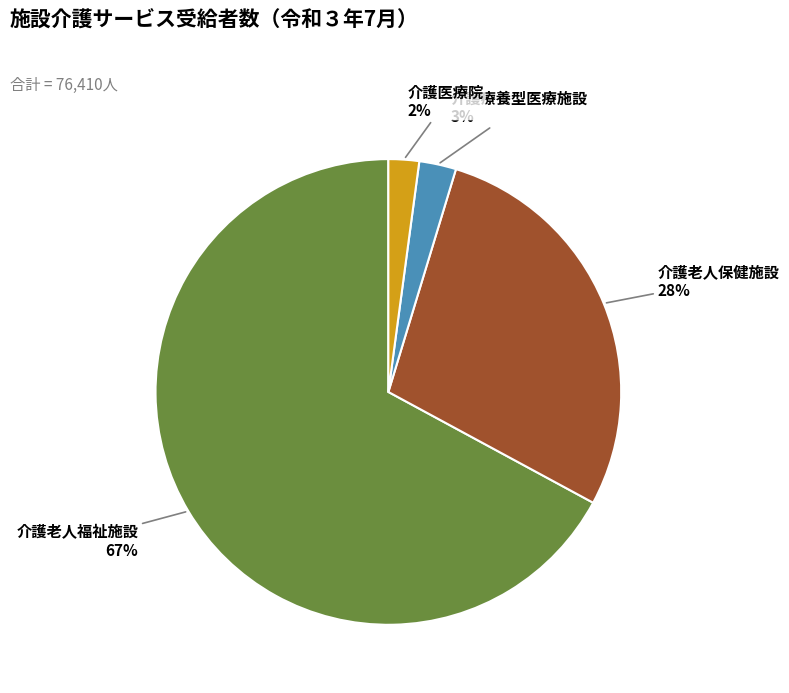

True or false: 介護老人福祉施設 accounts for 53% of the total.

False